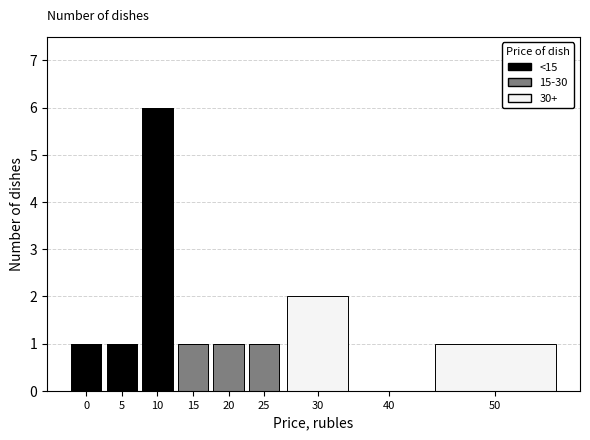

Reading left to right, list the values for the <15 series.

0=1	5=1	10=6	15=0	20=0	25=0	30=0	40=0	50=0